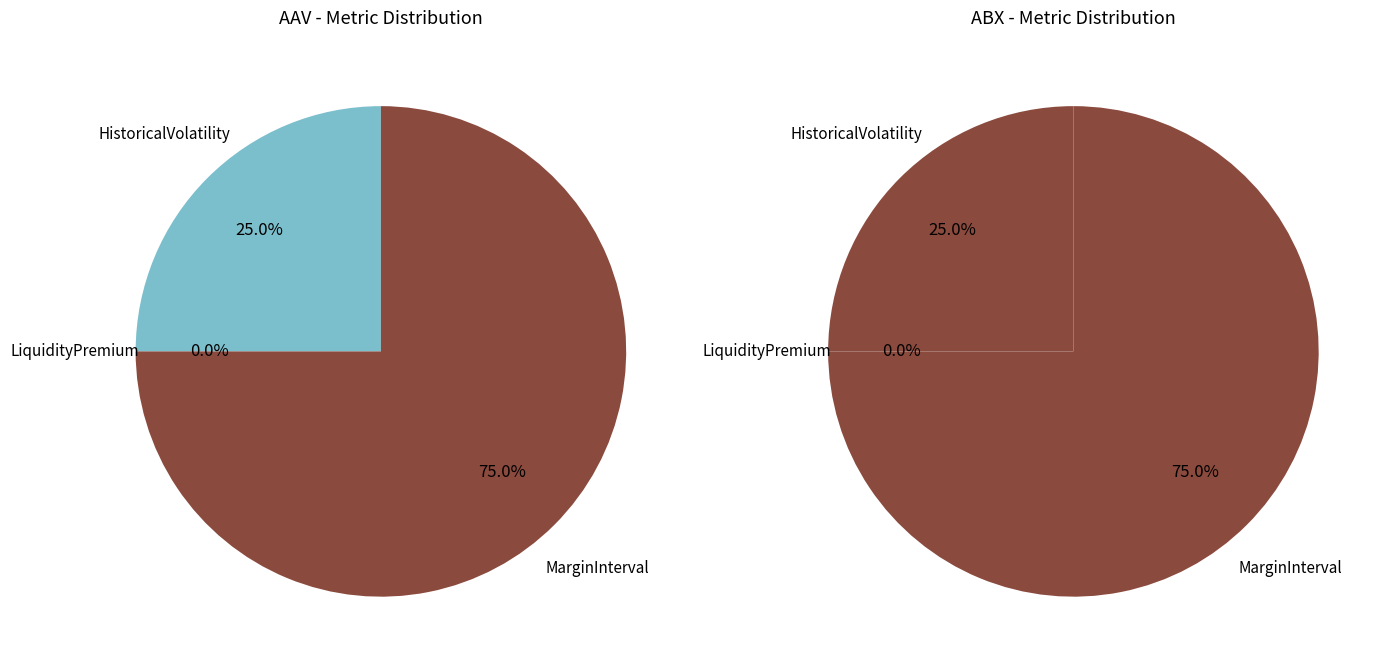

Combined, what portion of the pie is MarginInterval and LiquidityPremium?

75.0%